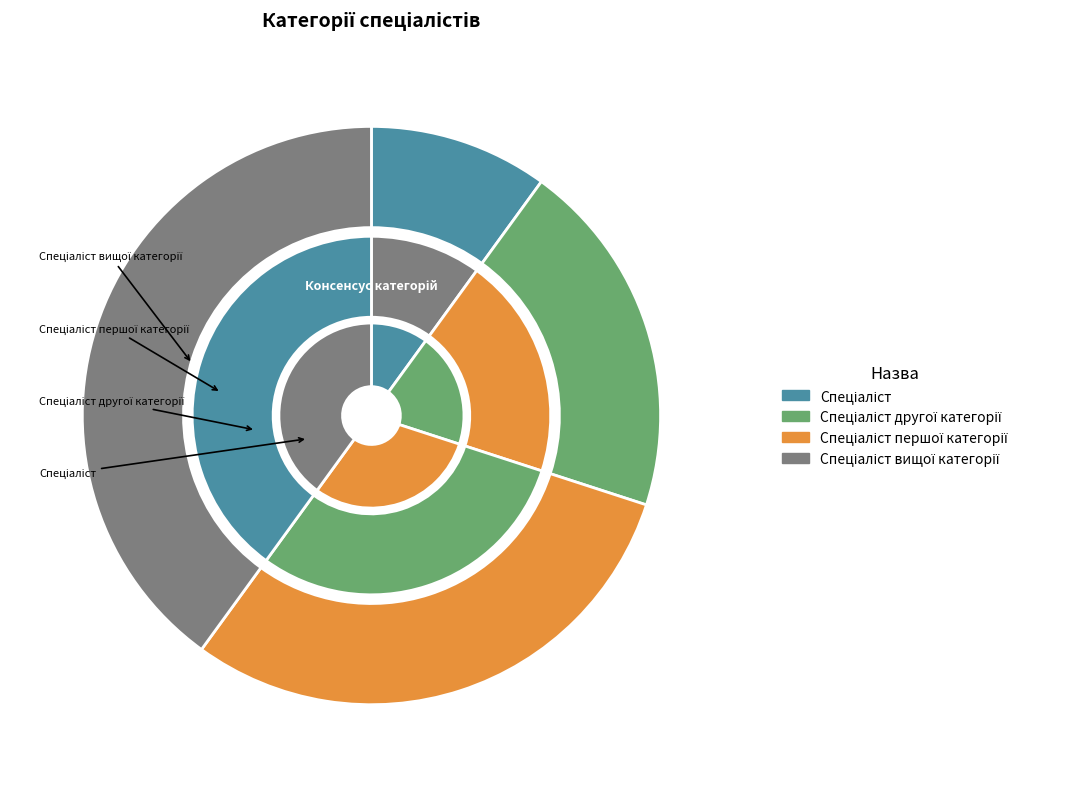

What is the ratio of the value at Спеціаліст першої категорії to the value at Спеціаліст?

3.0